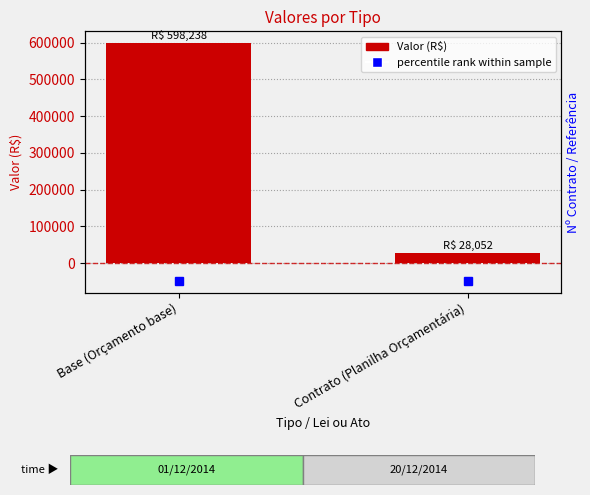

What position from the left is Base (Orçamento base)?

1